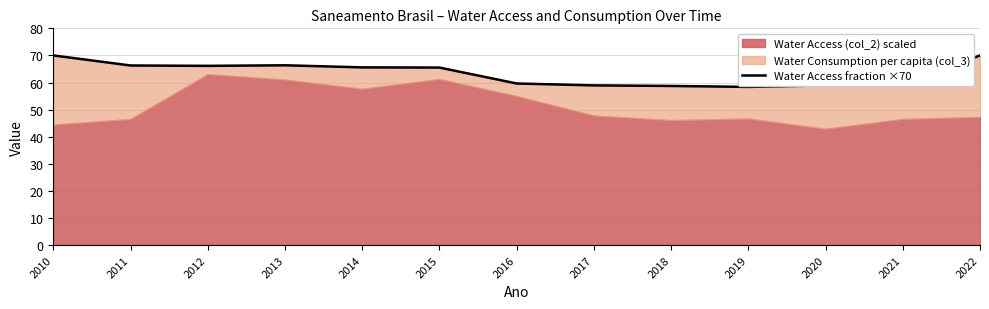

Does the chart have visible grid lines?

Yes